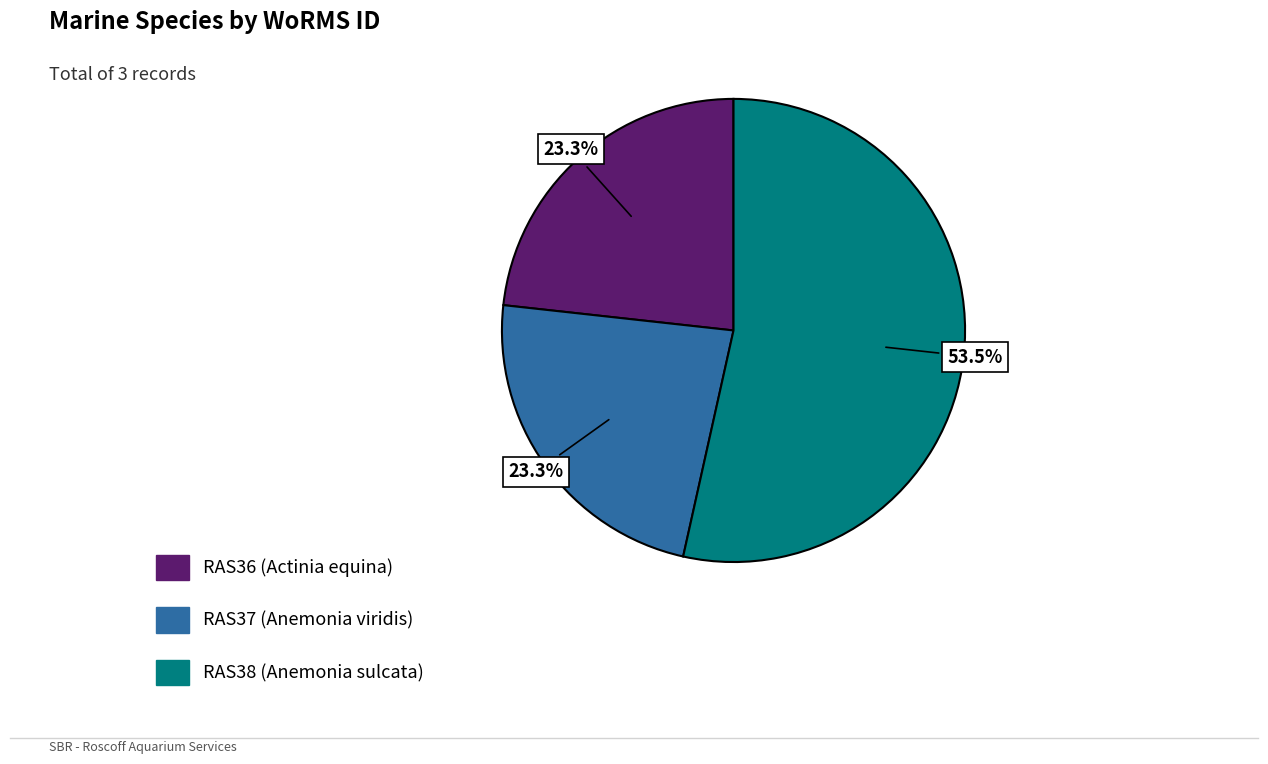

To the nearest percent, what percentage of the pie is RAS36?

23%